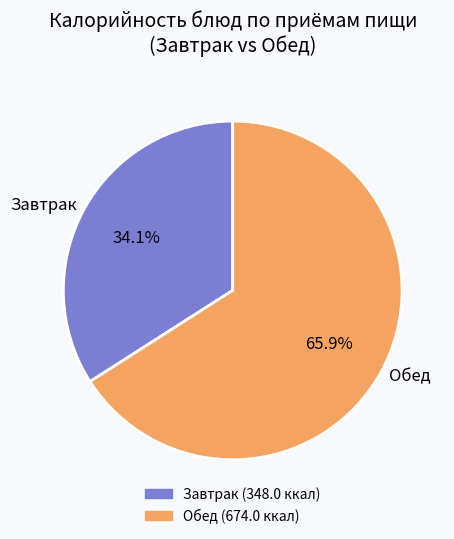

What is the total percentage of Завтрак and Обед?

100.0%